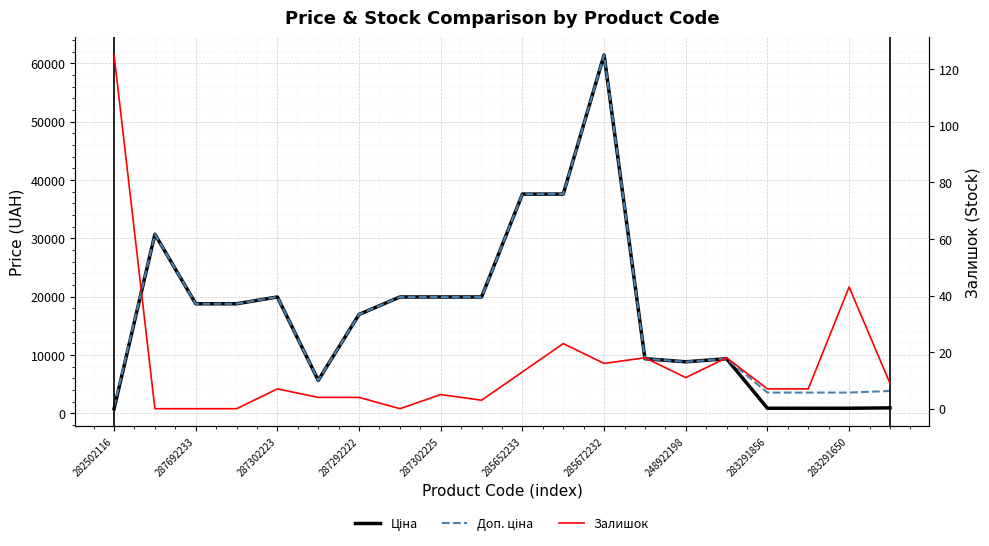

What is the spread (max minus min) of values at 19?

3845.0